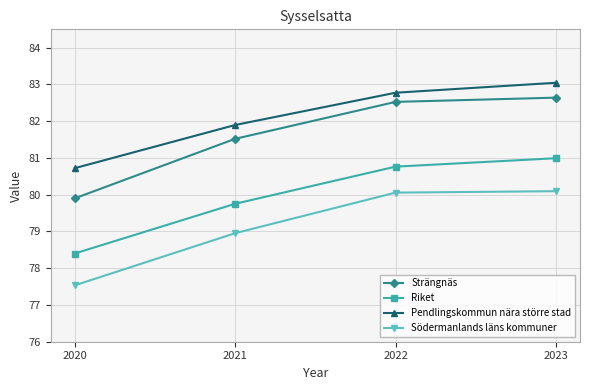

Which category has the highest value in the Riket series?

2023